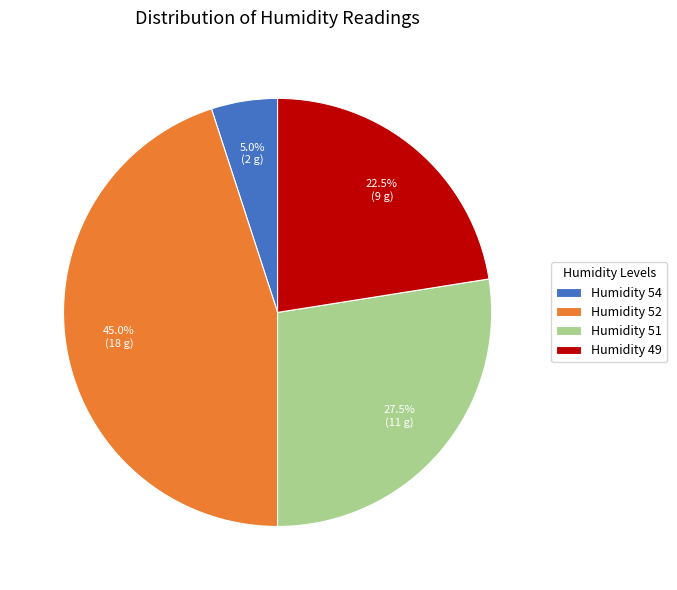

What is the ratio of the value at Humidity 52 to the value at Humidity 54?

9.0